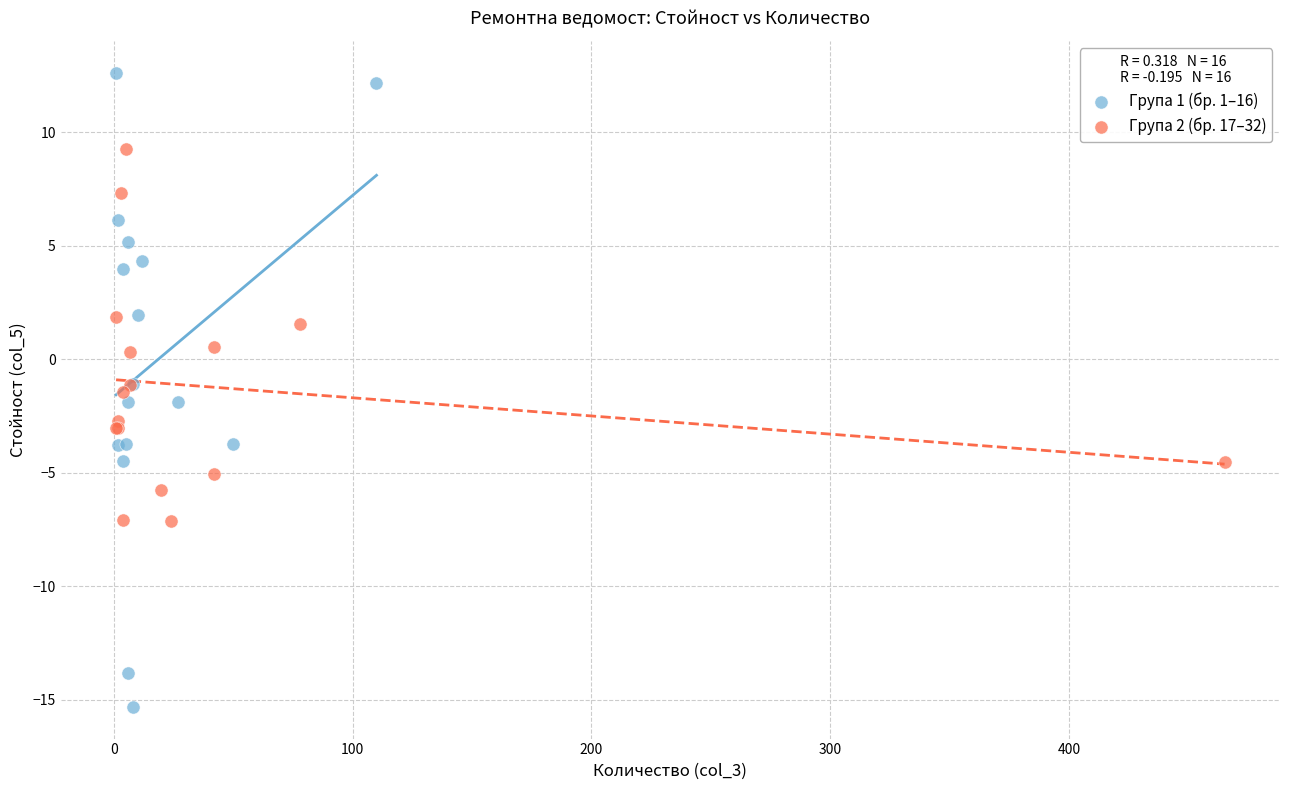

Which series has the widest spread of Y values?

Група 1 (бр. 1–16)